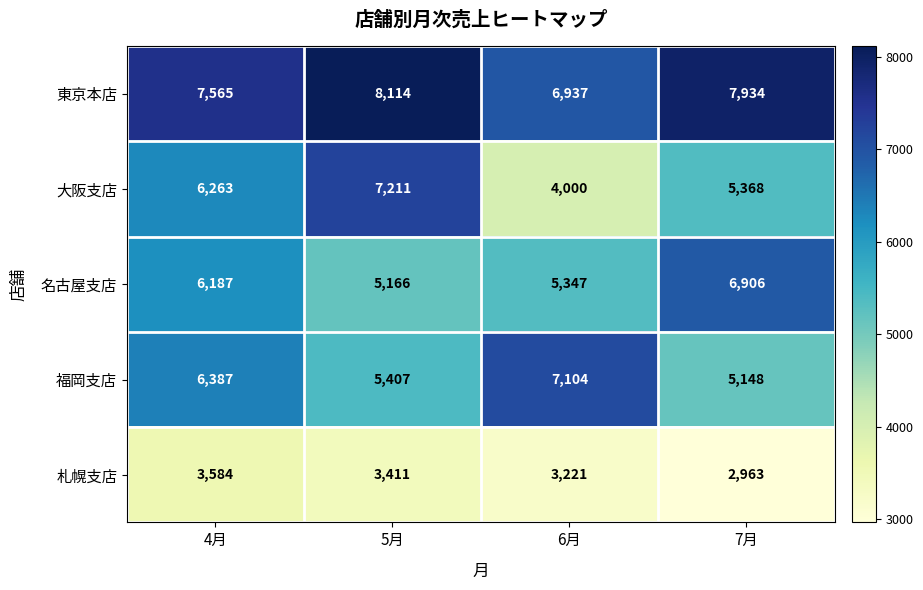

At which label does 東京本店 first exceed 7934?

5月